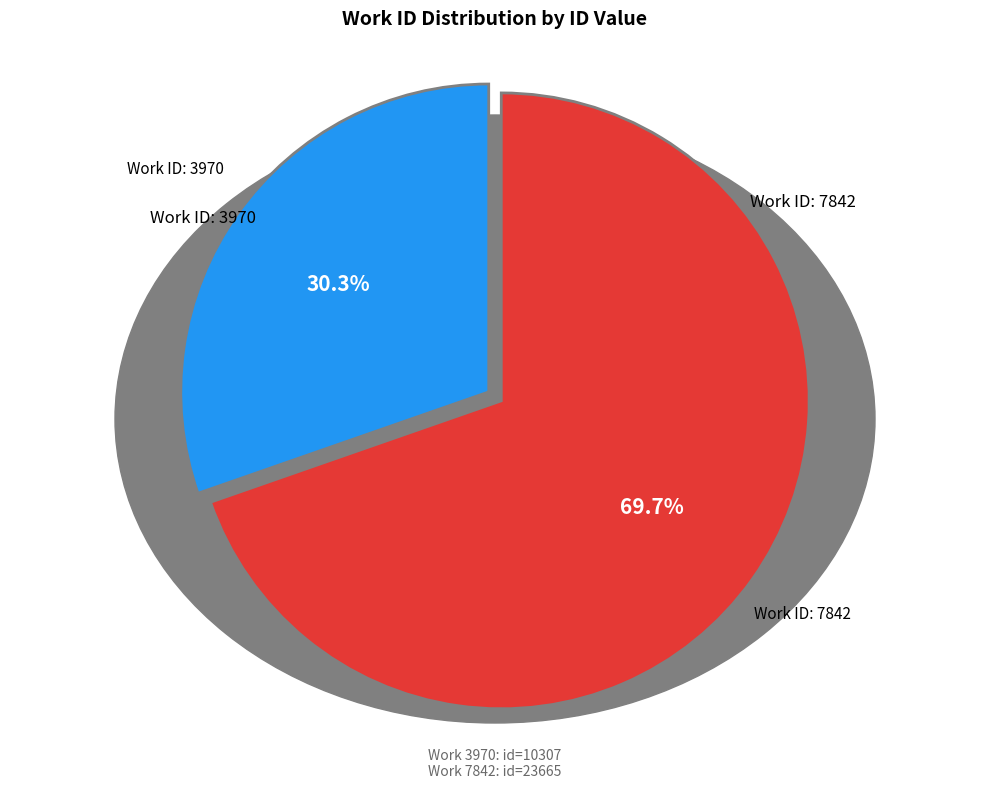

How many segments does this pie chart have?

2